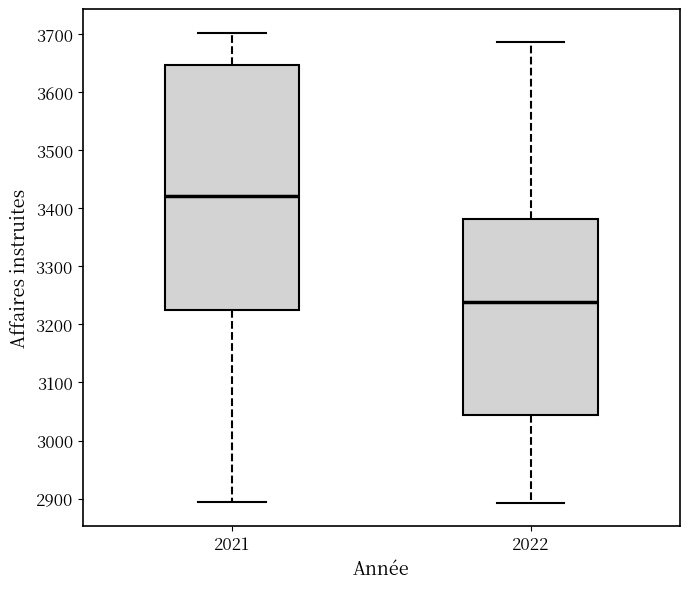

Which box is the tallest, from its lower edge to its upper edge?

2021